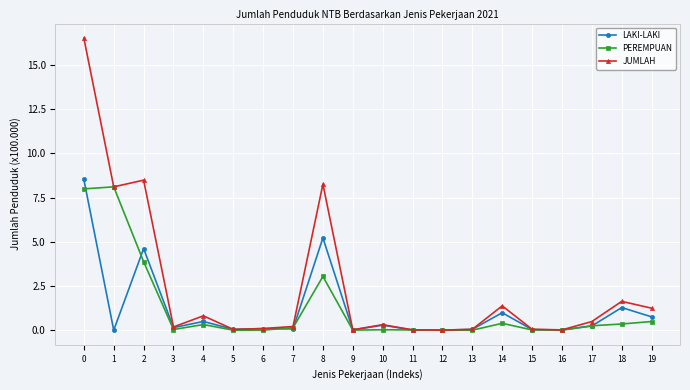

Which series ends up on top after the final intersection of LAKI-LAKI and PEREMPUAN?

LAKI-LAKI